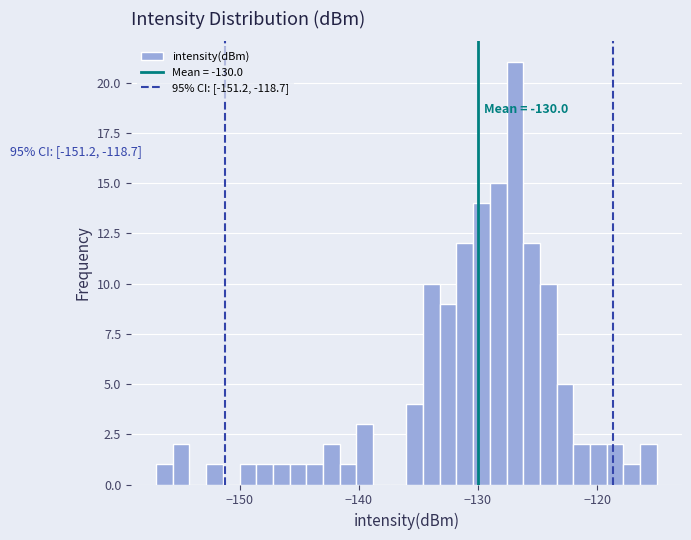

Around what value on the x-axis is the tallest bar? Give the approximate position of its centre, as read against the axis.

-127